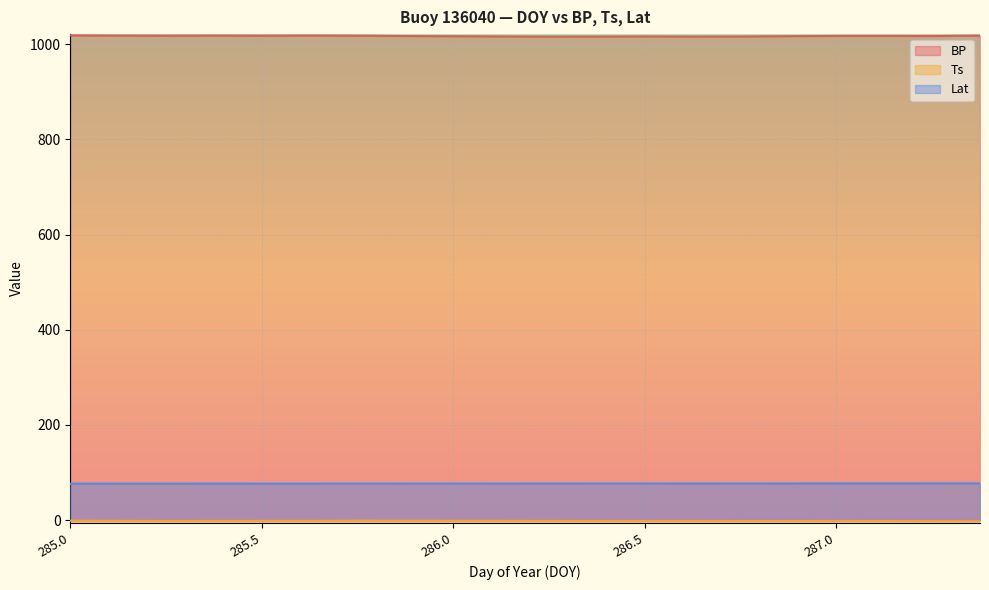

What position from the right is 286.25?

10